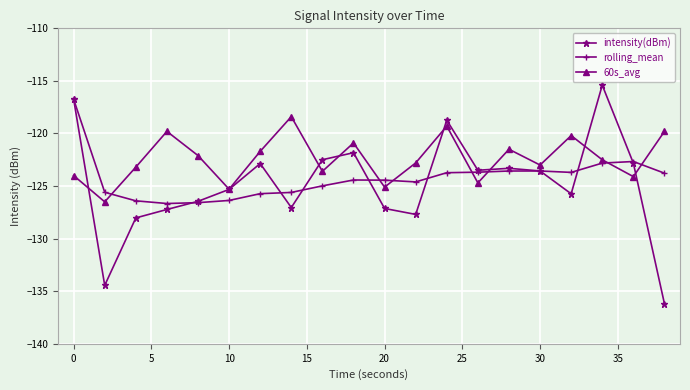

Which series has the widest spread of values?

intensity(dBm)